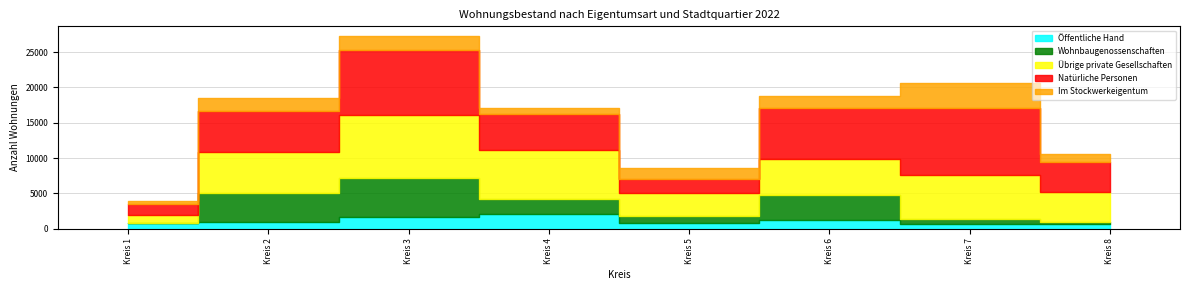

The Im Stockwerkeigentum series shows 1875 at Kreis 2. True or false?

True